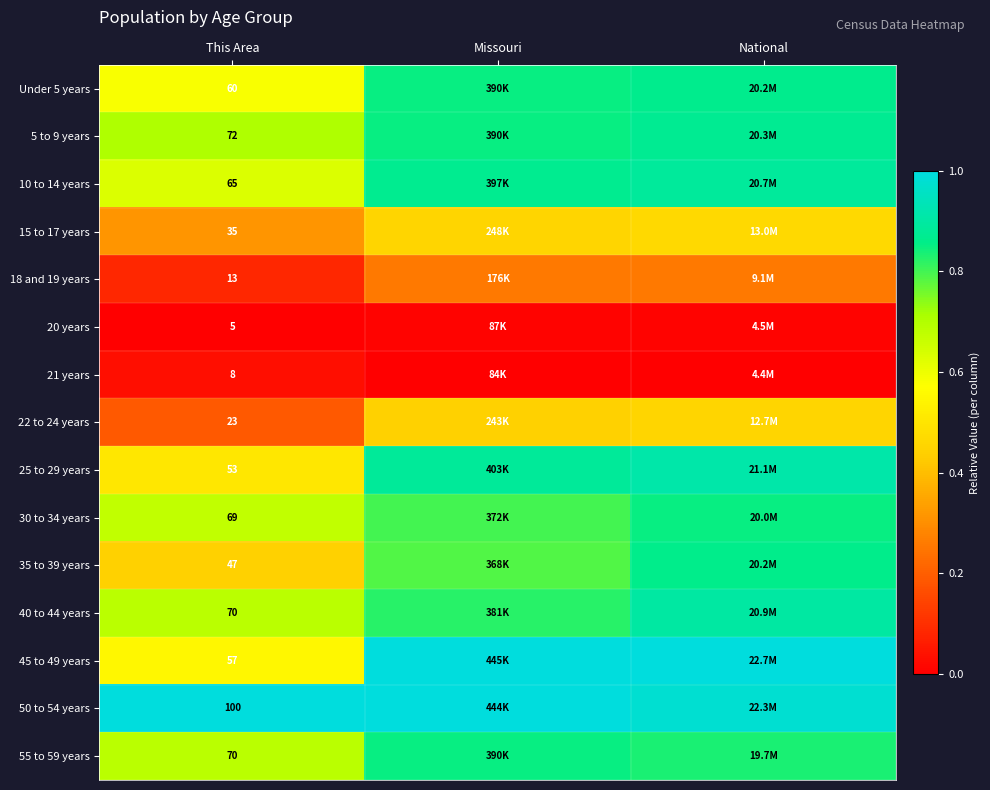

Which series has the largest total across all categories?

50 to 54 years